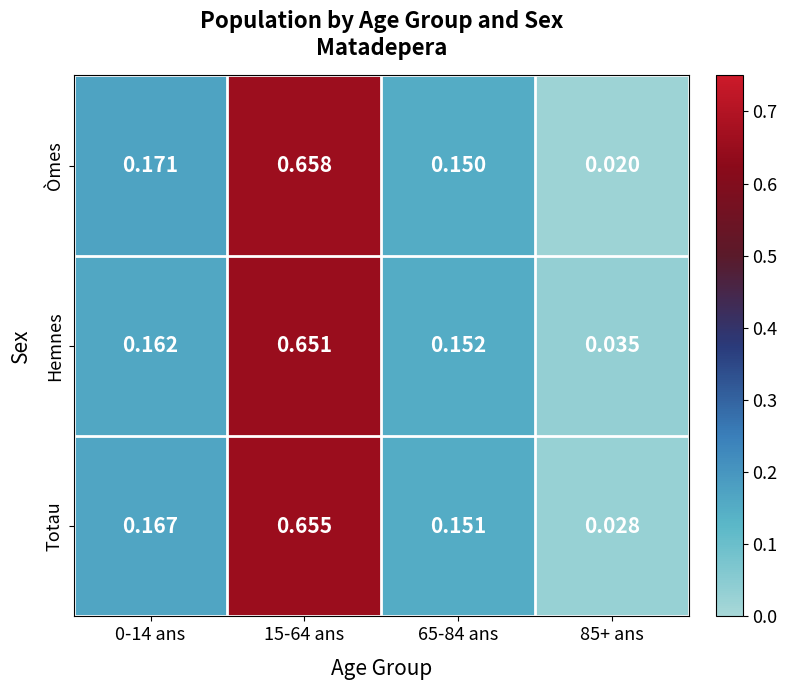

Rank the series at 85+ ans from highest to lowest value.

Hemnes, Totau, Òmes